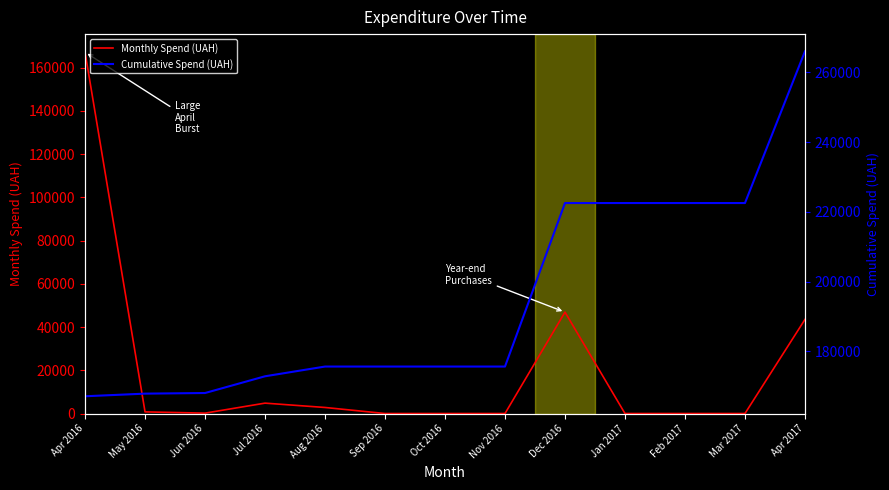

How many lines are shown in the chart?

2